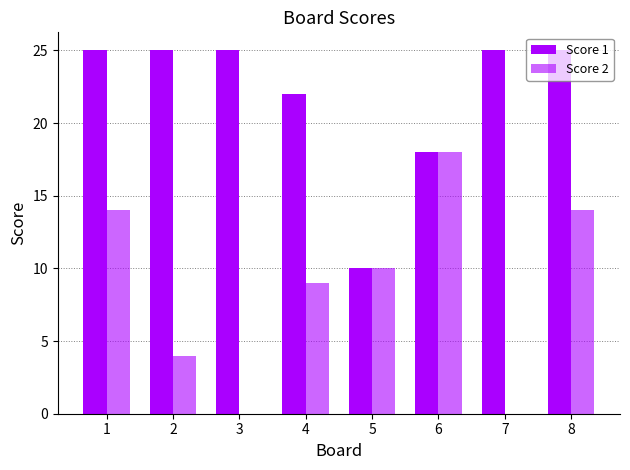

What value does the Score 2 series have at 6, to the nearest 10?

20